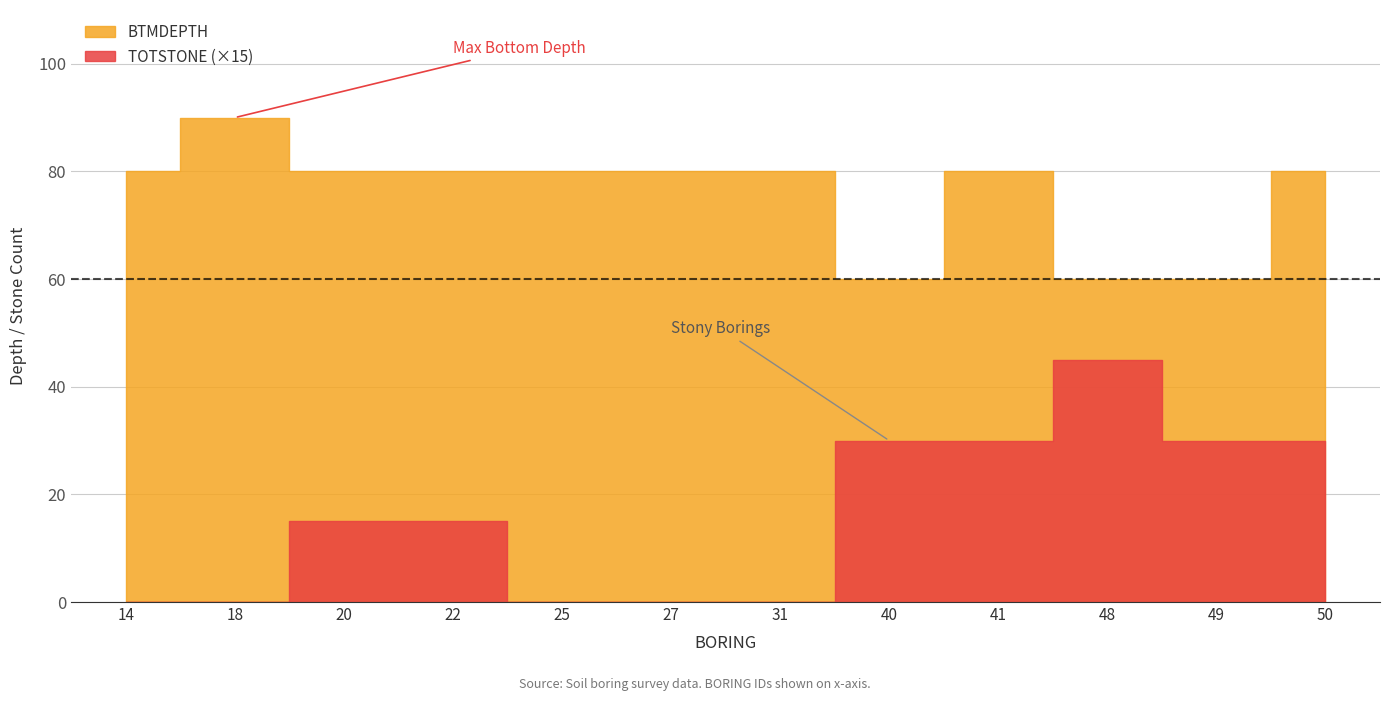

Which category has the lowest value in the BTMDEPTH series?

40